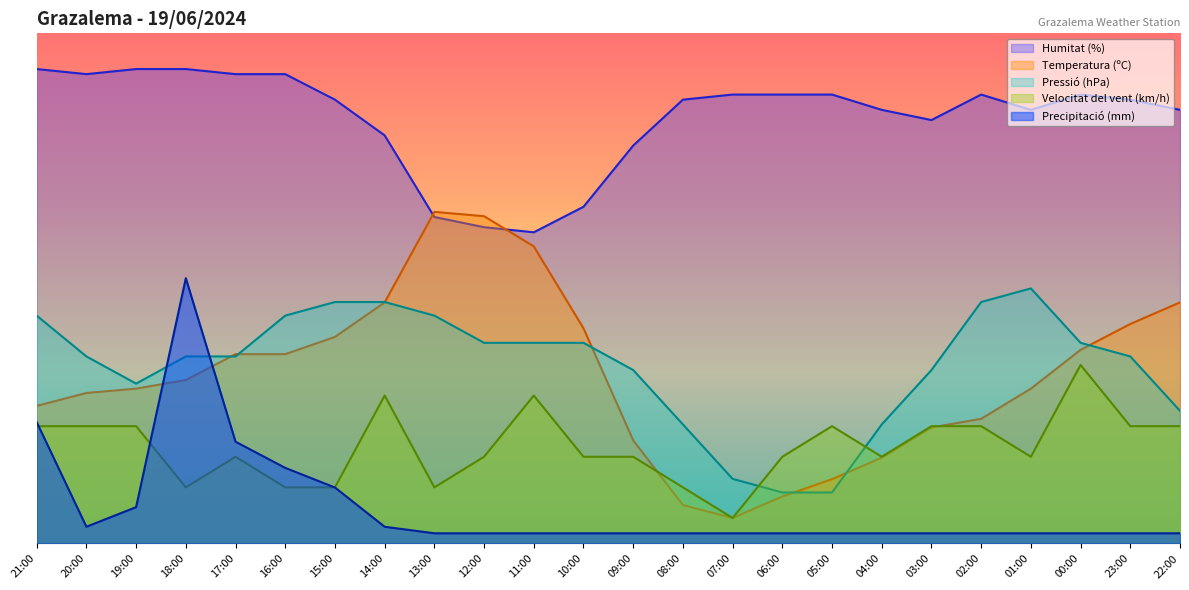

What is the maximum value for Pressió (hPa)?

50.0